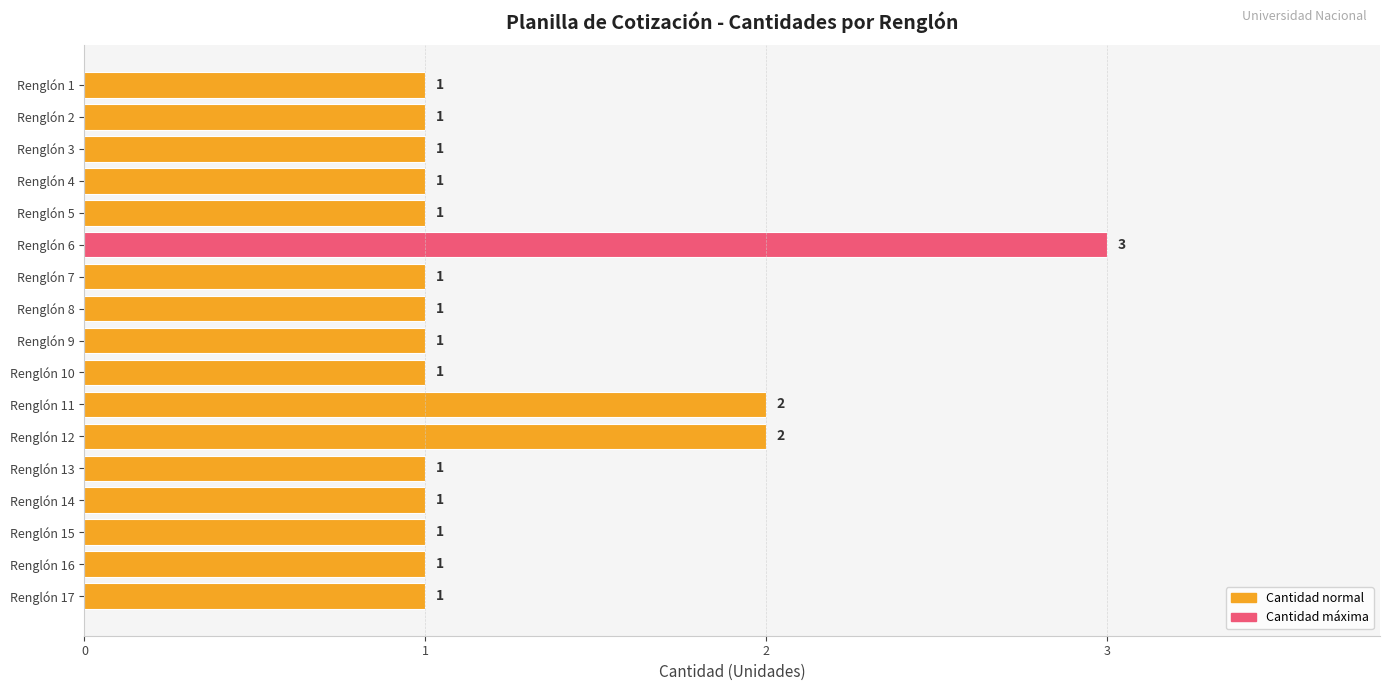

Reading top to bottom, transcribe all the data shown in this chart.

1	1	1	1	1	3	1	1	1	1	2	2	1	1	1	1	1